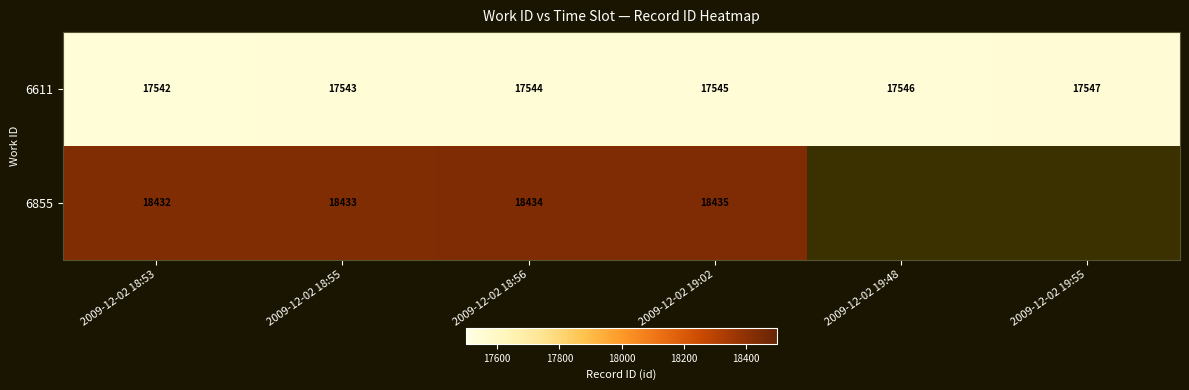

List the labels in order of 6611 value, largest first.

2009-12-02 19:55, 2009-12-02 19:48, 2009-12-02 19:02, 2009-12-02 18:56, 2009-12-02 18:55, 2009-12-02 18:53